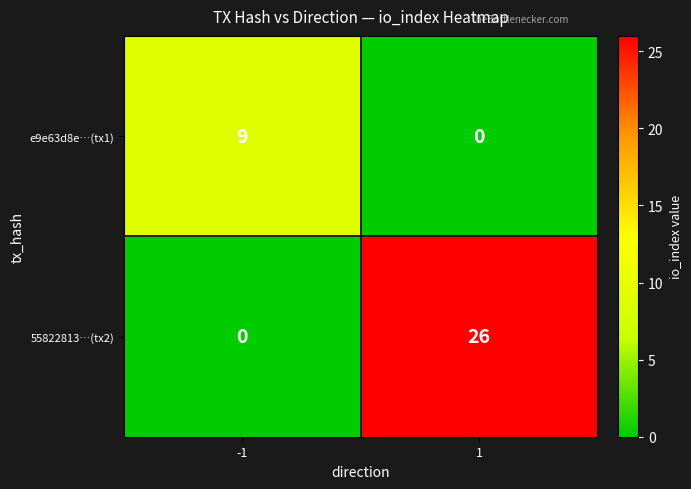

Which category has the highest value across all series?

1